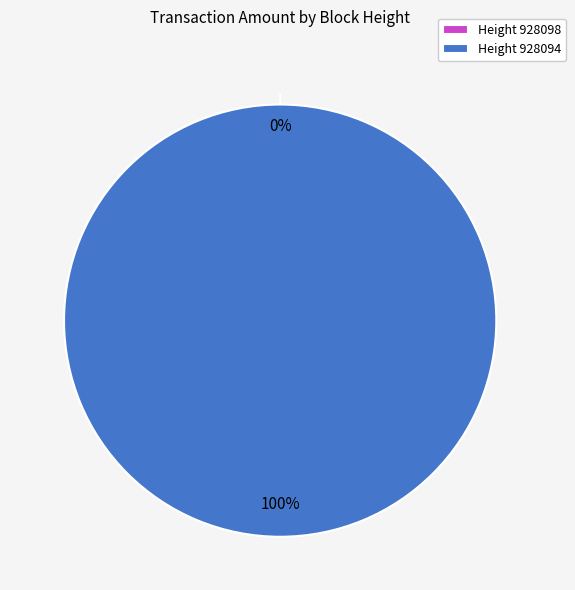

To the nearest percent, what is the difference between the largest and smallest slice percentages?

100%